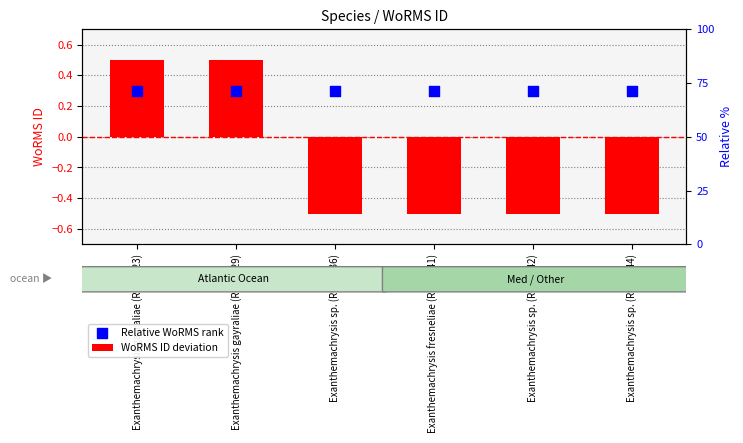

Which series has the largest Y range (max minus min)?

WoRMS ID deviation